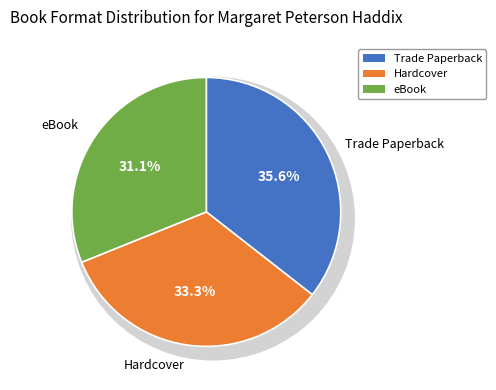

Does any single category account for the majority?

No